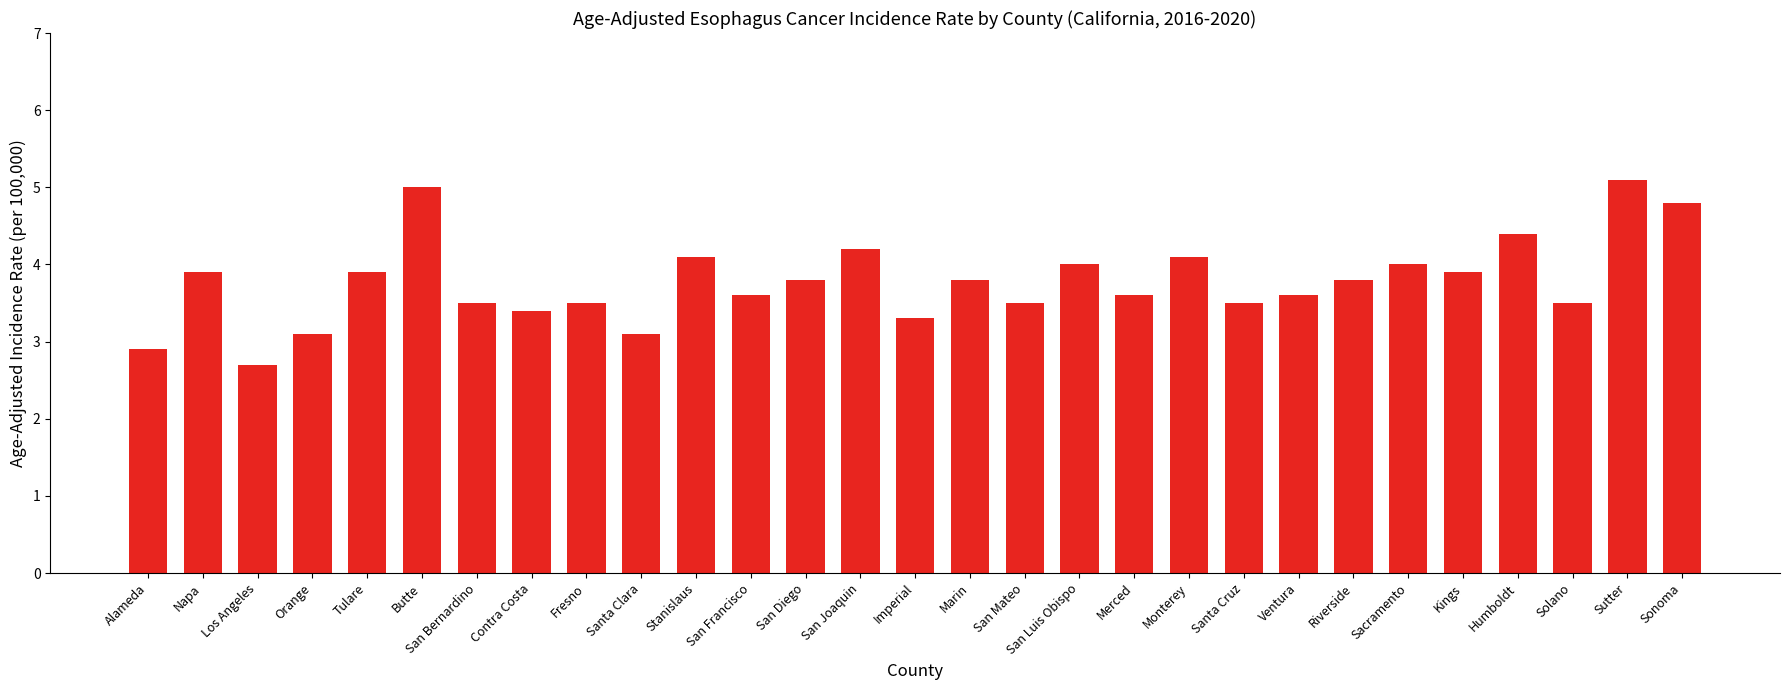

What is the smallest value displayed?

2.7